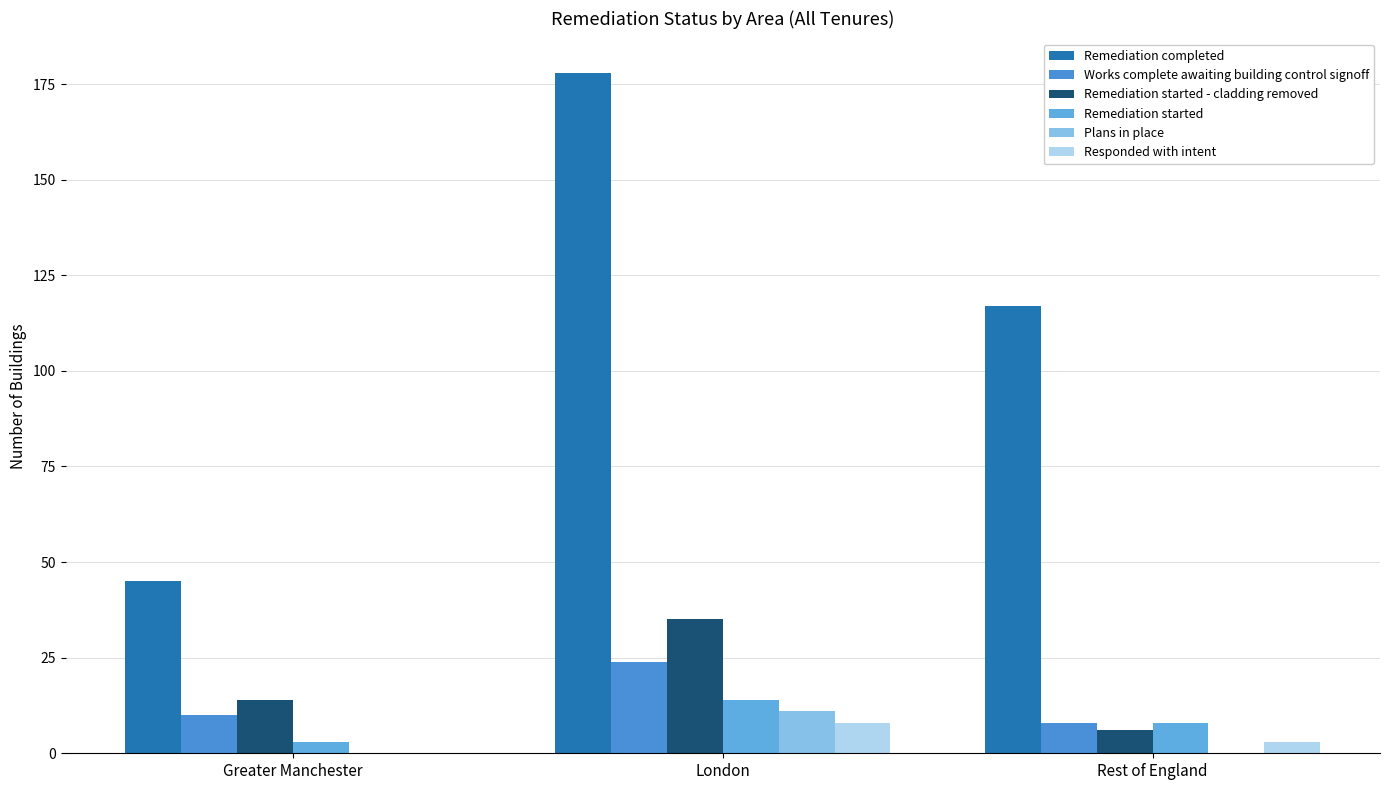

What is the sum of the Remediation completed values at London and Greater Manchester?

223